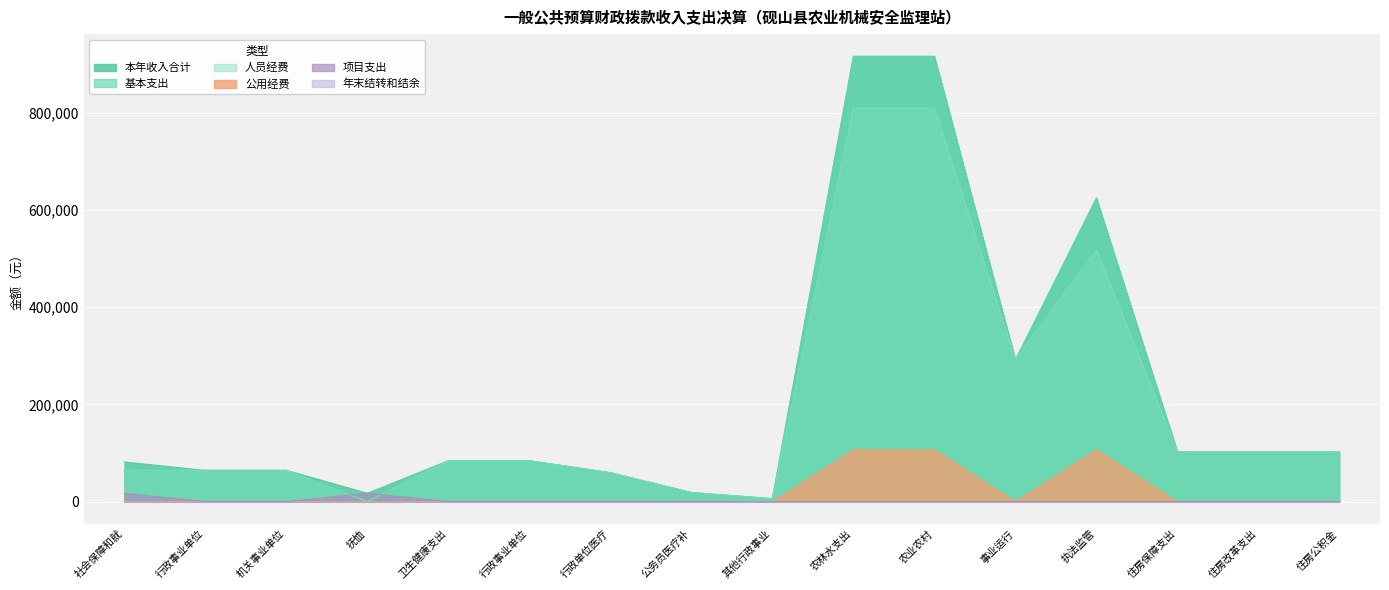

What is the difference between the second highest and minimum values in the 人员经费 series?

809373.0